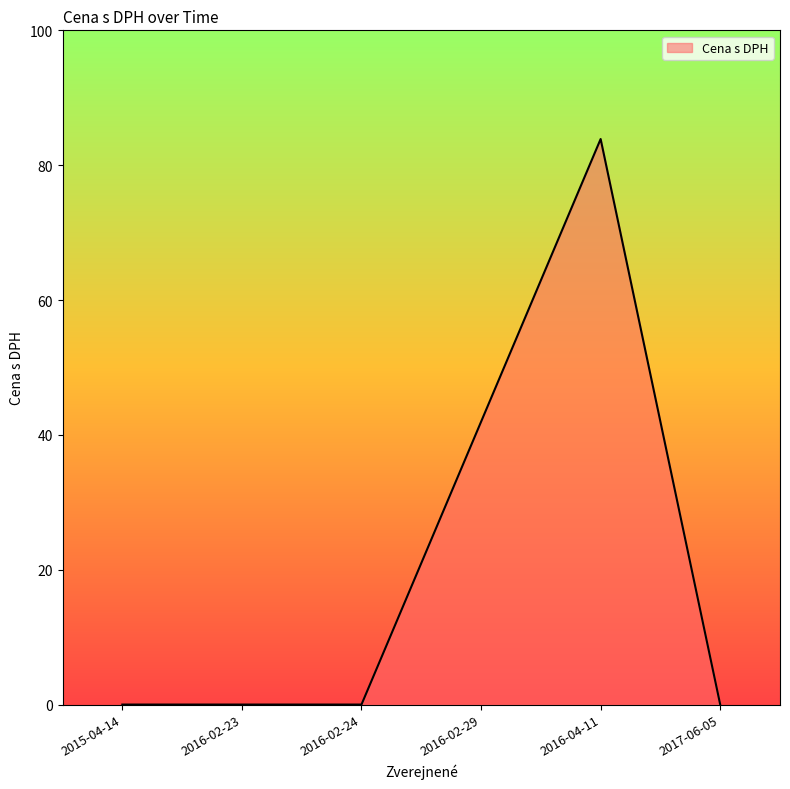

What is the average value?

21.0